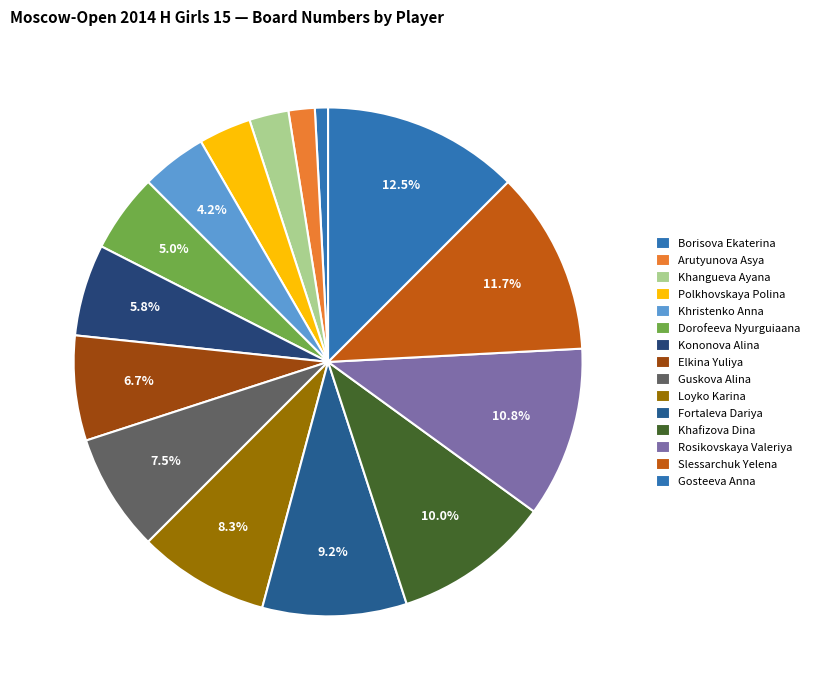

Which category has the smallest portion of the pie?

Borisova Ekaterina